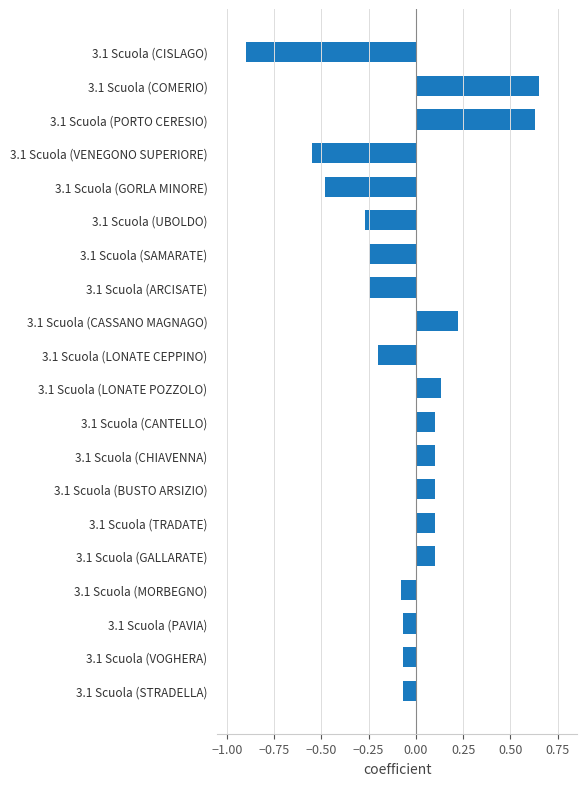

Which label corresponds to the smallest value in the chart?

3.1 Scuola (CISLAGO)